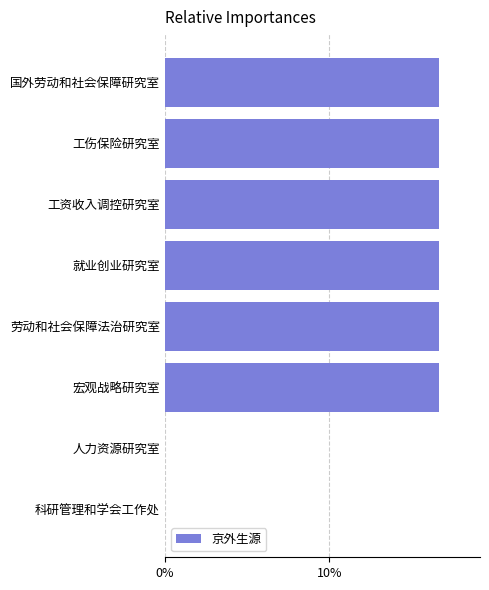

What is the average value?

0.1